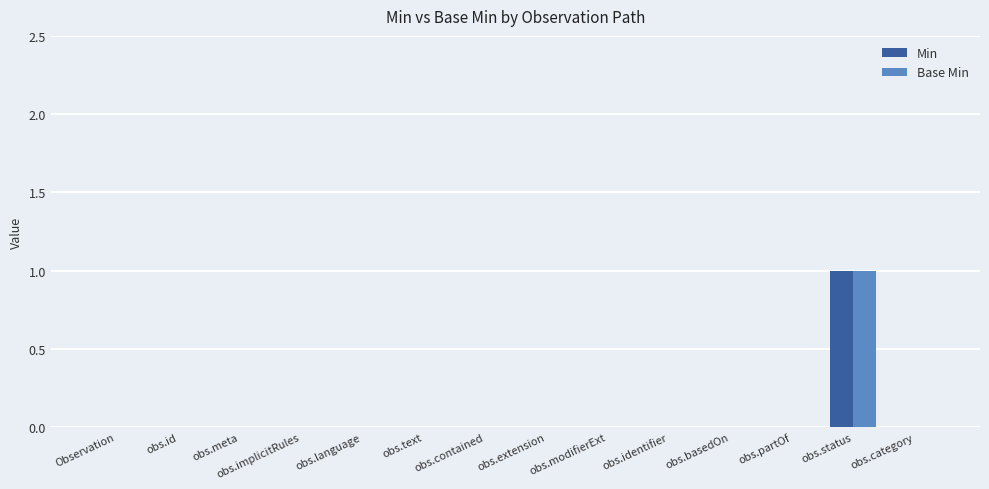

At which category is the sum across all series the highest?

obs.status